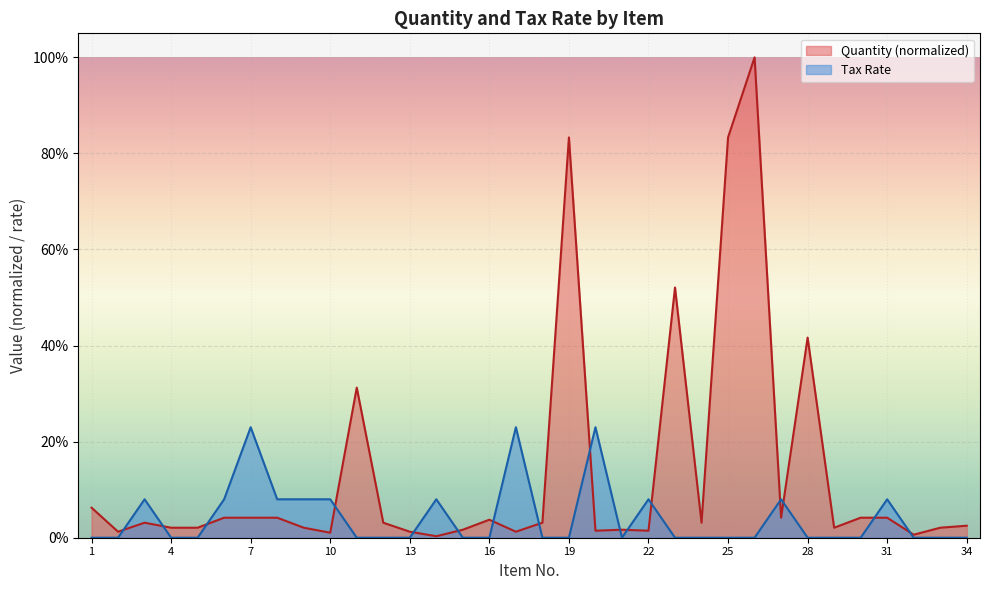

What is the sum of all Tax Rate values?

1.4